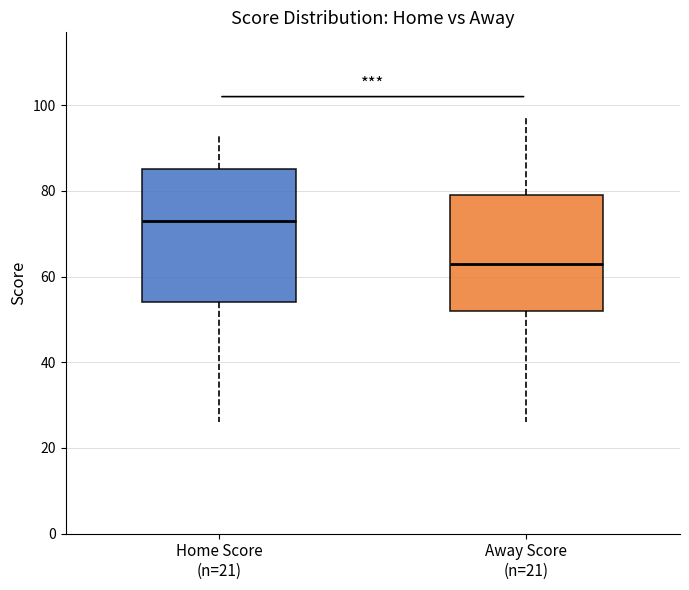

Reading left to right, read every box against the y-axis: the position of its median line, the range the box covers, and the ends of its whiskers. The values are not printed on the chart, so give them approximately, as read against the axis.

Home Score (n=21): median 74, box 54 to 86, whiskers 26 to 94
Away Score (n=21): median 64, box 52 to 80, whiskers 26 to 98